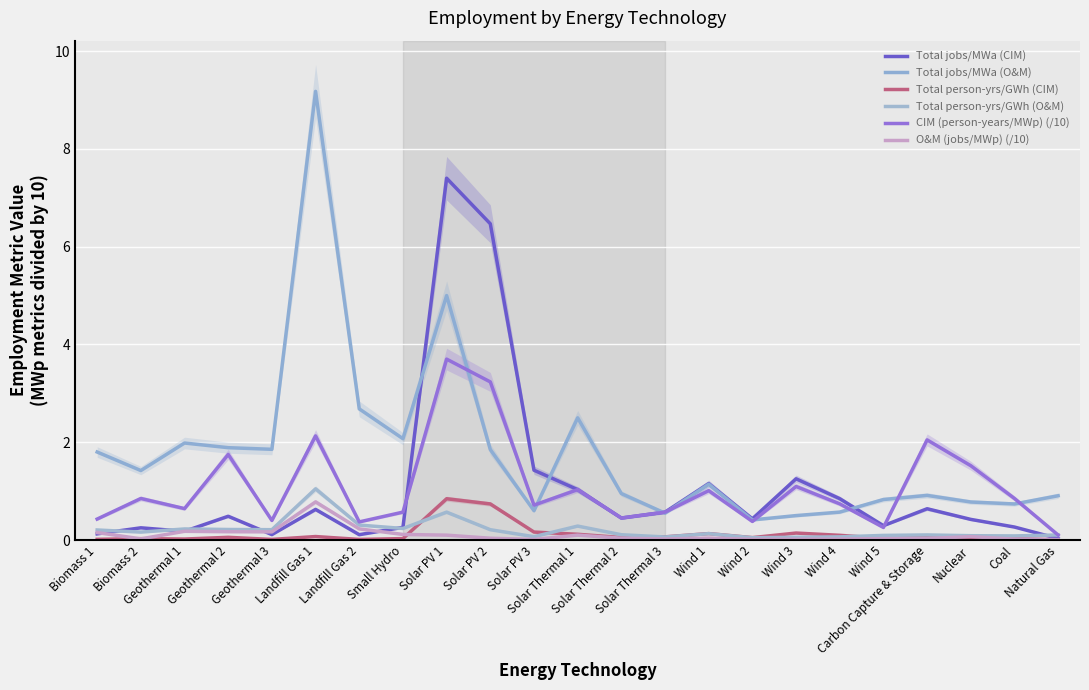

Rank the series at Carbon Capture & Storage from highest to lowest value.

CIM (person-years/MWp) (/10), Total jobs/MWa (O&M), Total jobs/MWa (CIM), Total person-yrs/GWh (O&M), Total person-yrs/GWh (CIM), O&M (jobs/MWp) (/10)